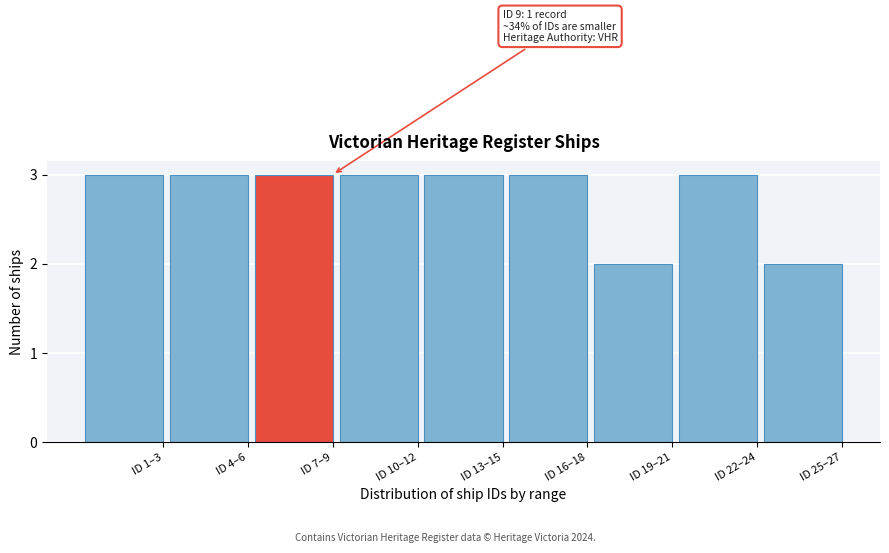

Reading right to left, what are all the values shown in this chart?

2	3	2	3	3	3	3	3	3